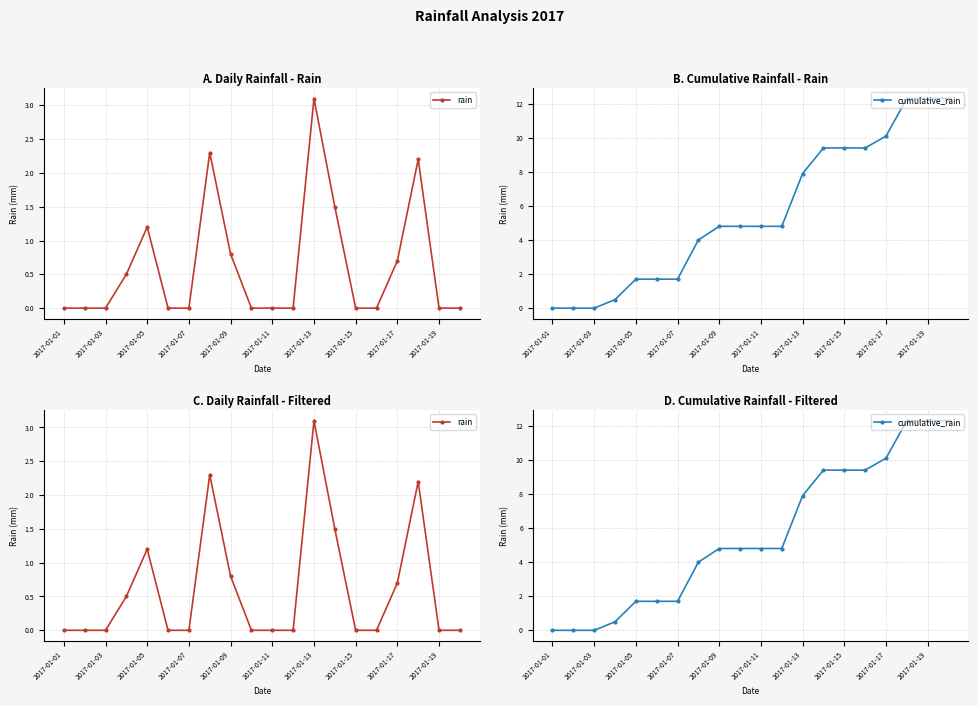

Rank the series at 2017-01-03 from highest to lowest value.

rain, cumulative_rain